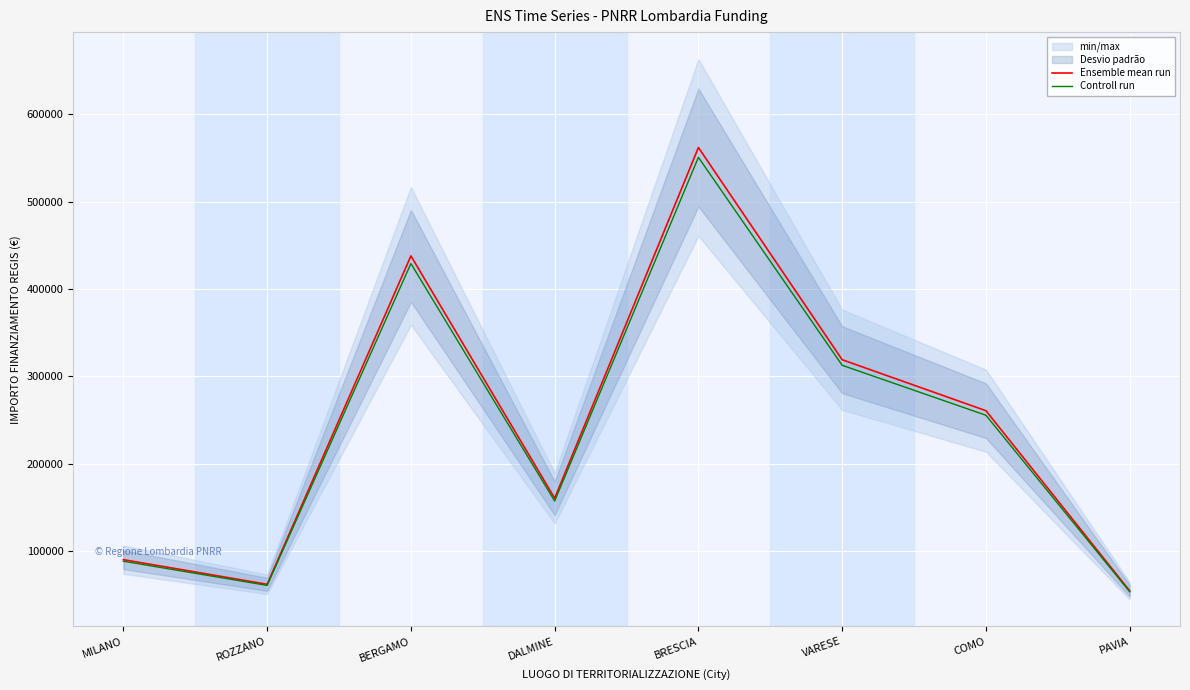

List the labels in order of Controll run value, largest first.

BRESCIA, BERGAMO, VARESE, COMO, DALMINE, MILANO, ROZZANO, PAVIA